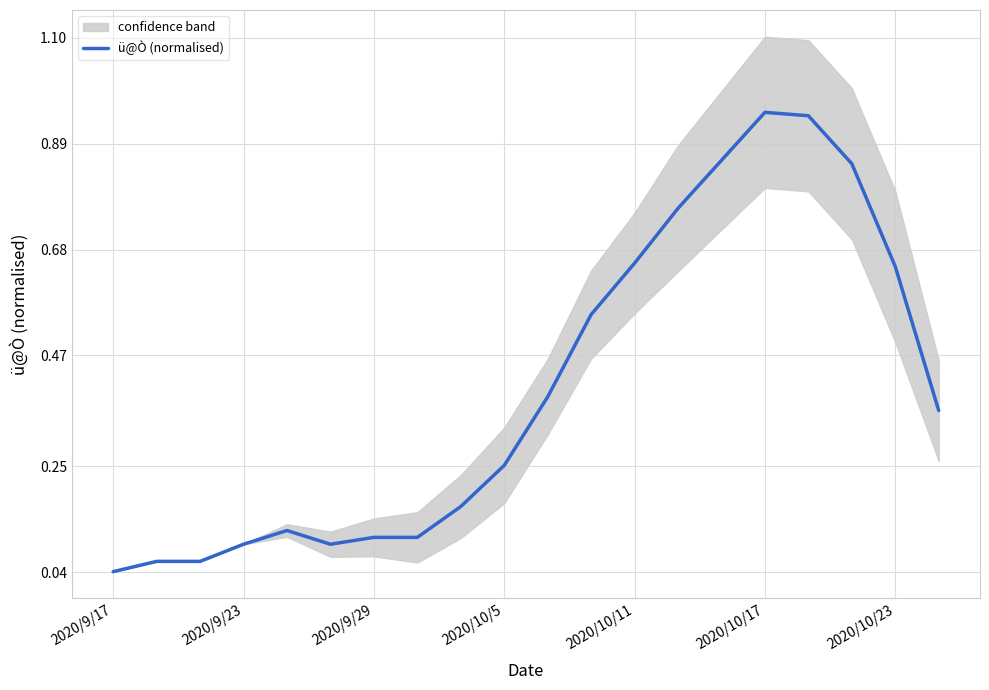

How many lines are shown in the chart?

1